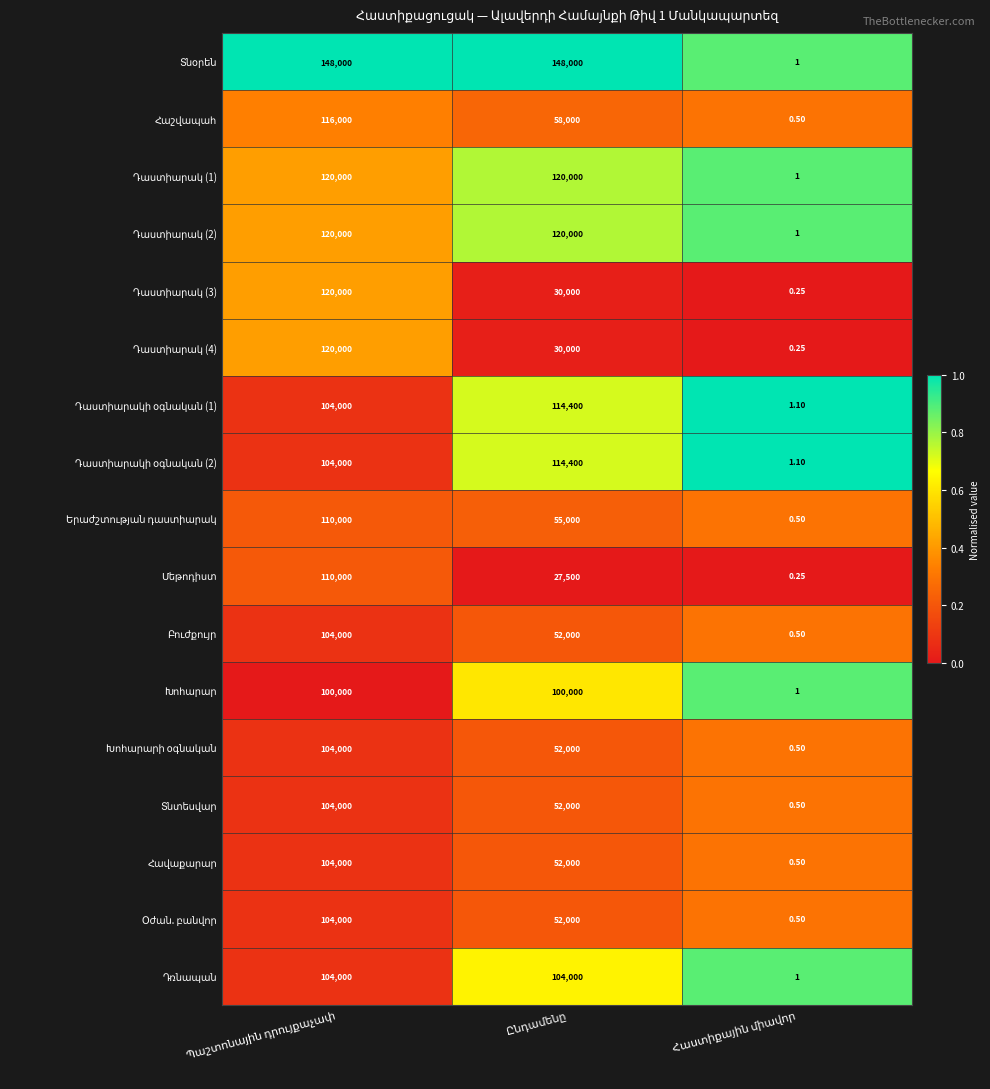

Which category has the highest value in the Հավաքարար series?

Հաստիքային միավոր